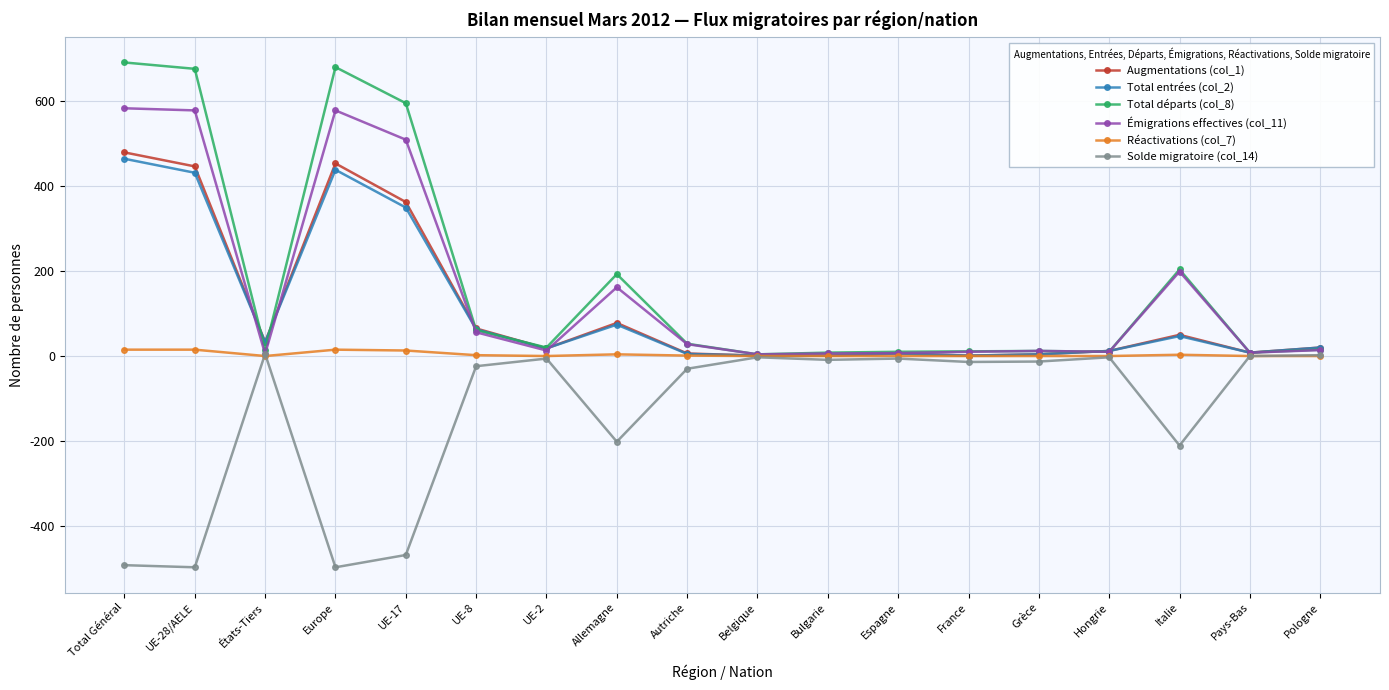

Is it true that Total entrées (col_2) equals 439 at Europe?

True